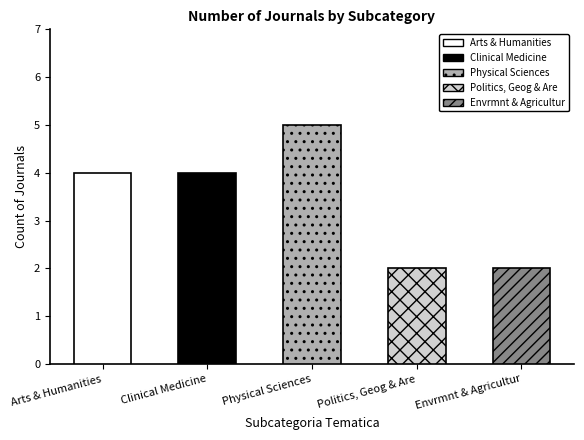

Which category has the lowest value across all series?

Politics, Geog & Are